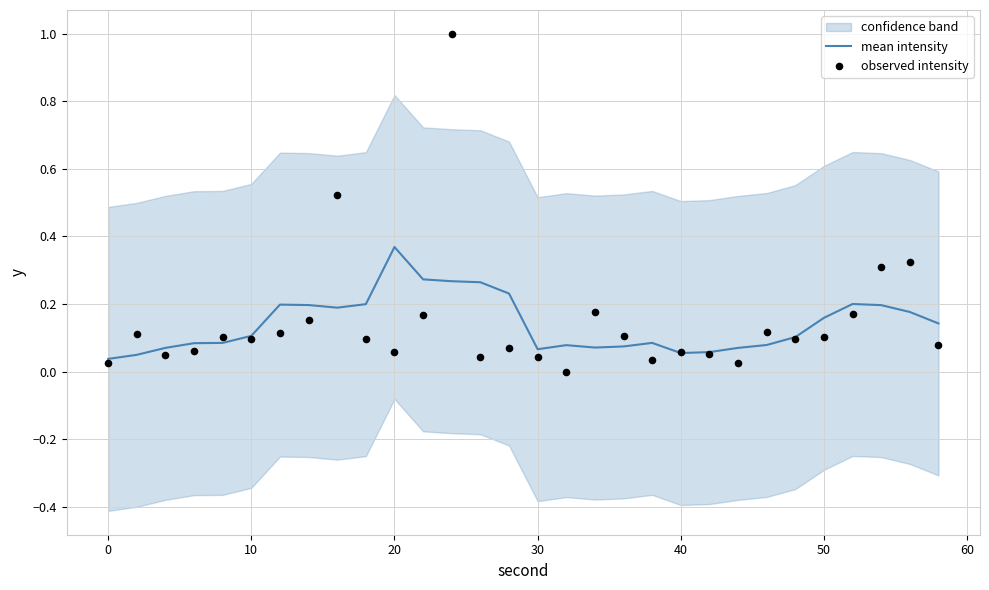

Is it true that mean intensity equals 0.1 at 50?

False